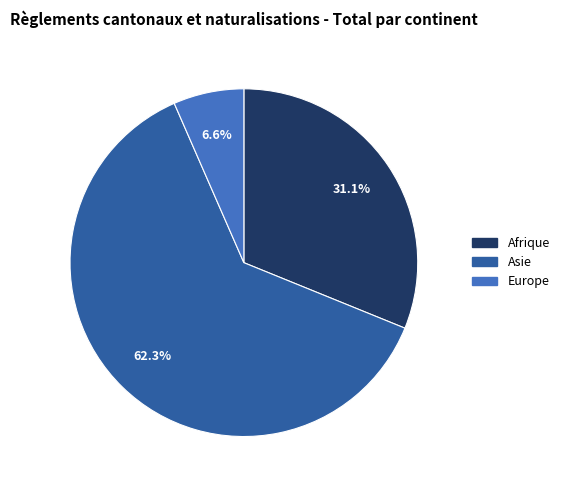

Is there a majority slice in this chart?

Yes